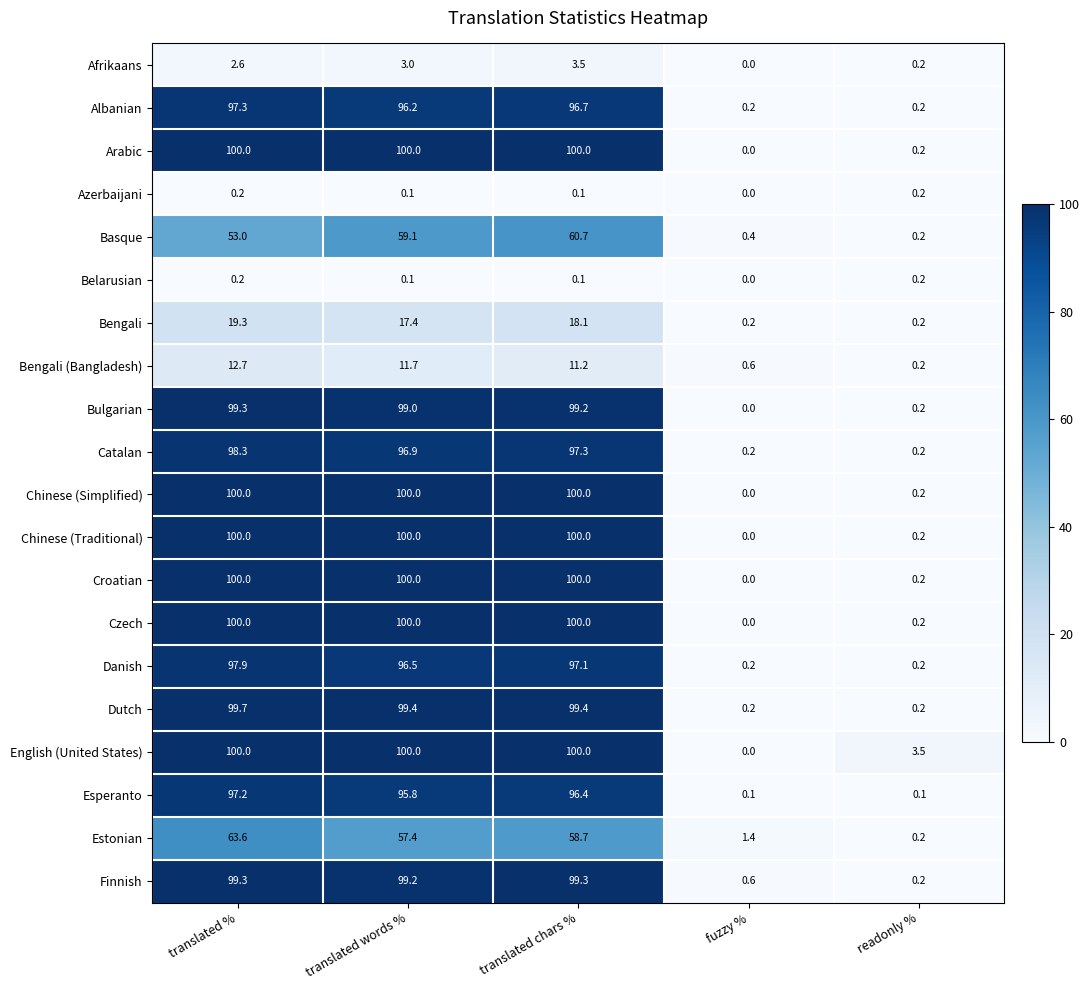

The Arabic series shows 100.0 at translated %. True or false?

True